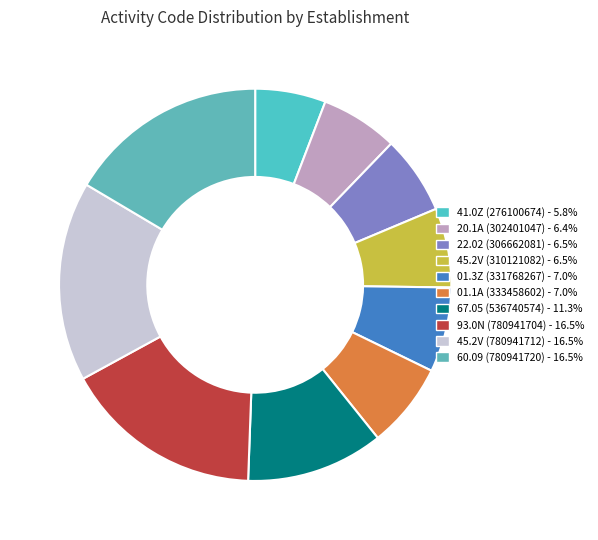

Is it true that 22.02 (306662081) is 15% of the pie?

False